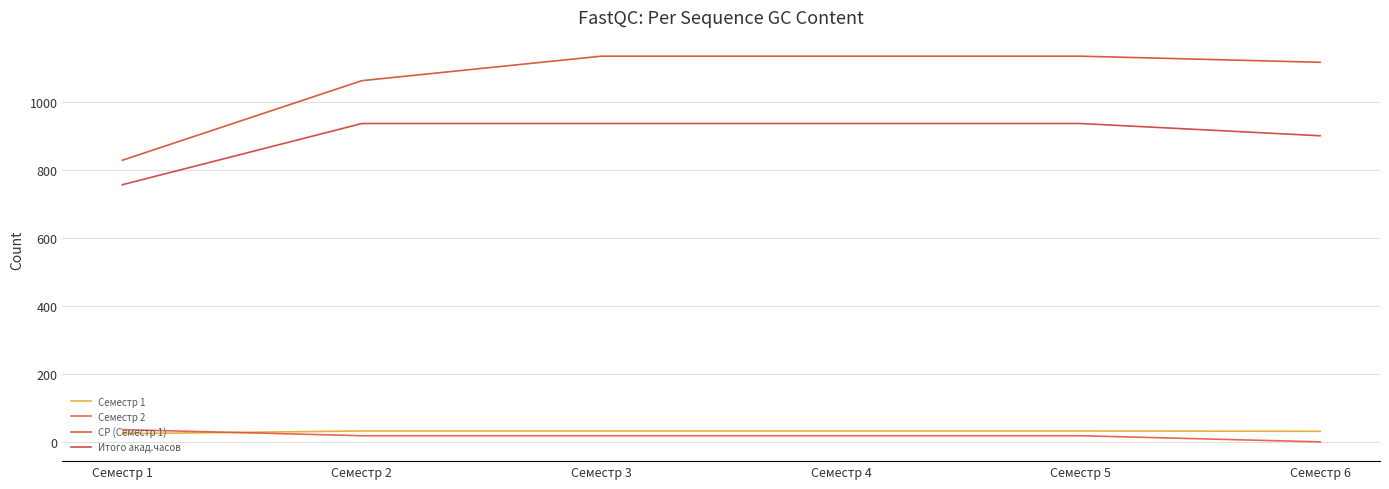

True or false: Семестр 1 has more than 1 interior local peaks.

False